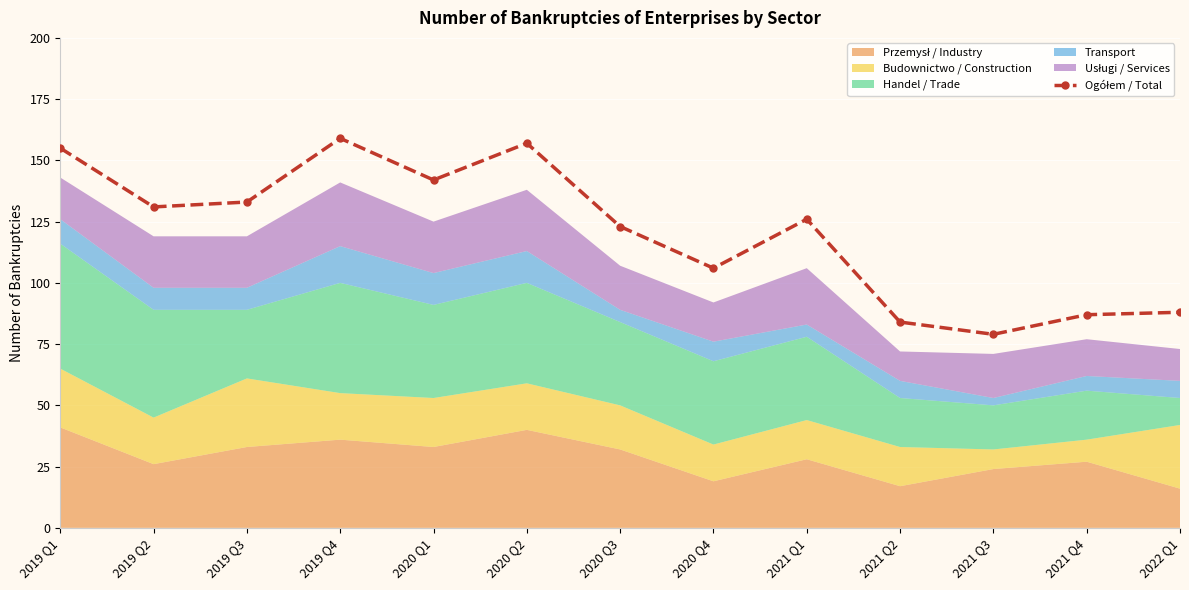

Count the number of values greater than 126.

6